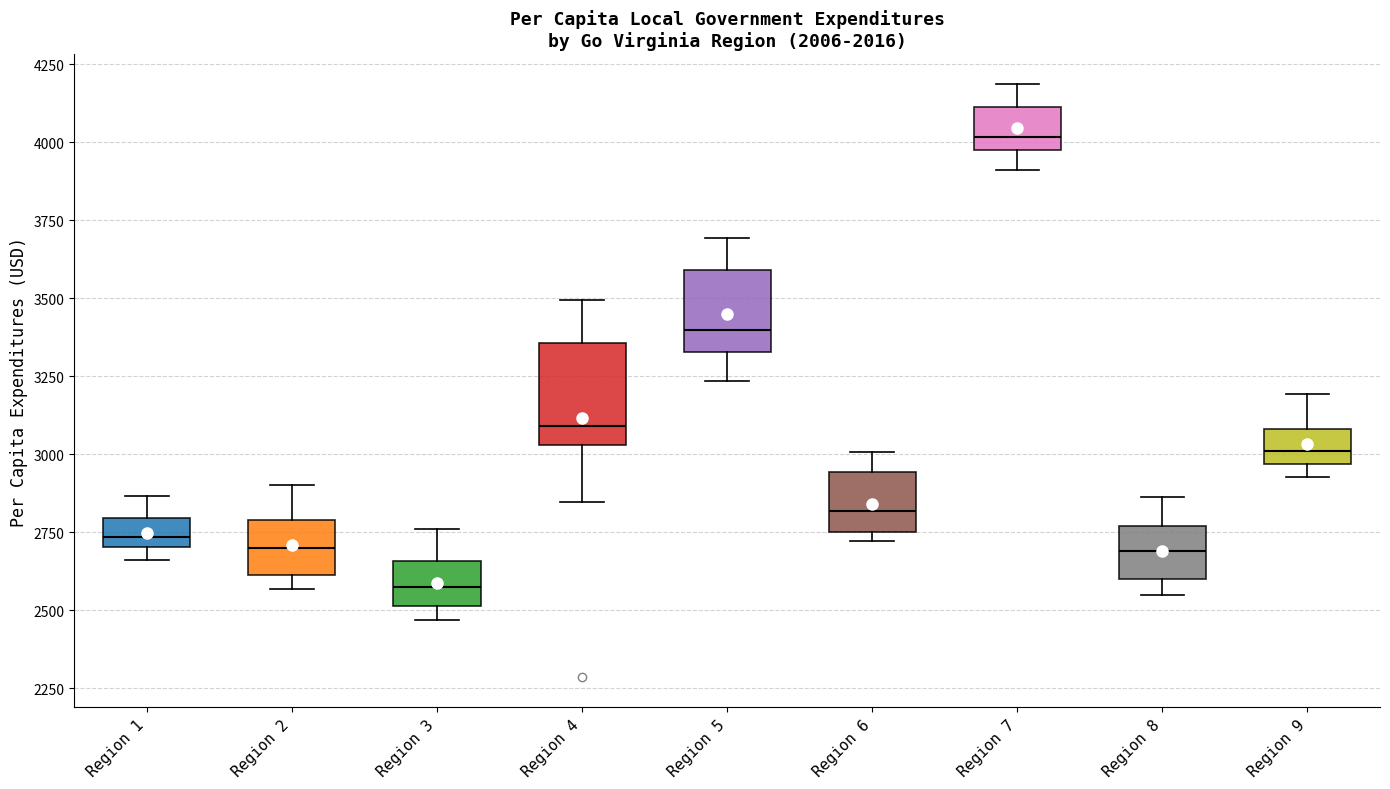

Reading left to right, read every box against the y-axis: the position of its median line, the range the box covers, and the ends of its whiskers. The values are not printed on the chart, so give them approximately, as read against the axis.

Region 1: median 2750, box 2700 to 2800, whiskers 2650 to 2850
Region 2: median 2700, box 2600 to 2800, whiskers 2550 to 2900
Region 3: median 2550, box 2500 to 2650, whiskers 2450 to 2750
Region 4: median 3100, box 3050 to 3350, whiskers 2850 to 3500
Region 5: median 3400, box 3350 to 3600, whiskers 3250 to 3700
Region 6: median 2800, box 2750 to 2950, whiskers 2700 to 3000
Region 7: median 4000 (just above the box's lower edge), box 4000 to 4100, whiskers 3900 to 4200
Region 8: median 2700, box 2600 to 2750, whiskers 2550 to 2850
Region 9: median 3000, box 2950 to 3100, whiskers 2950 (just below the box's lower edge) to 3200